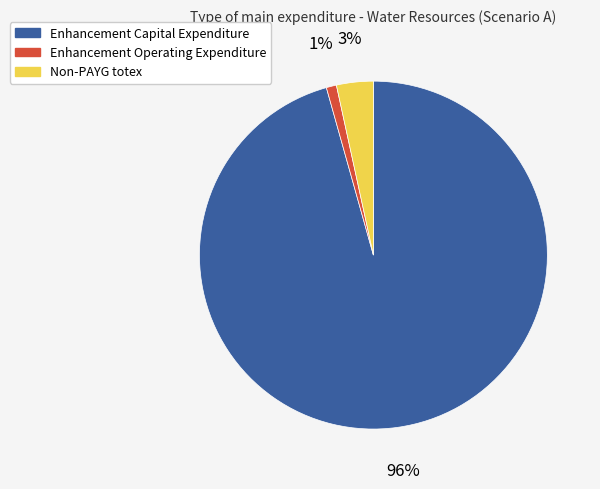

To the nearest percent, what is the difference between the largest and smallest slice percentages?

95%